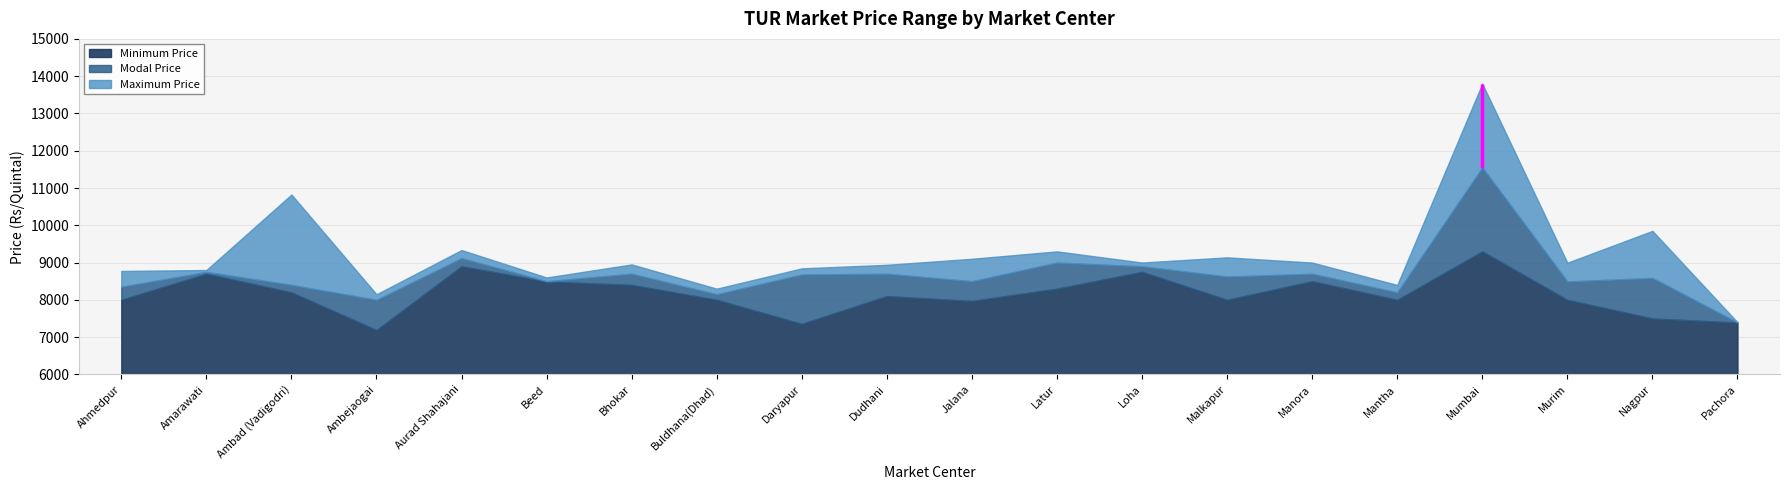

True or false: Maximum Price has more than 1 points higher than both neighbors.

True